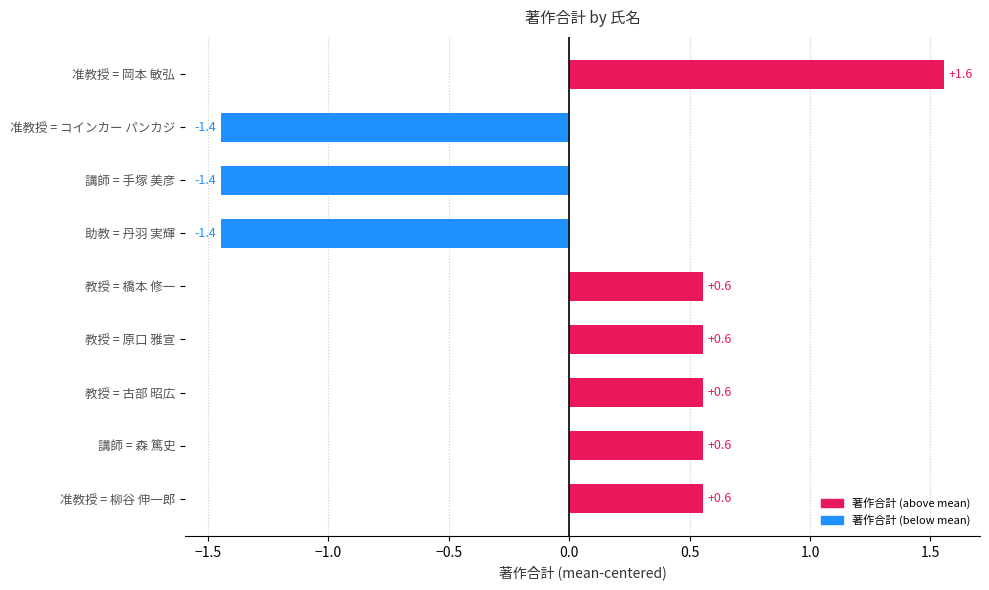

How many bars are there in total?

9